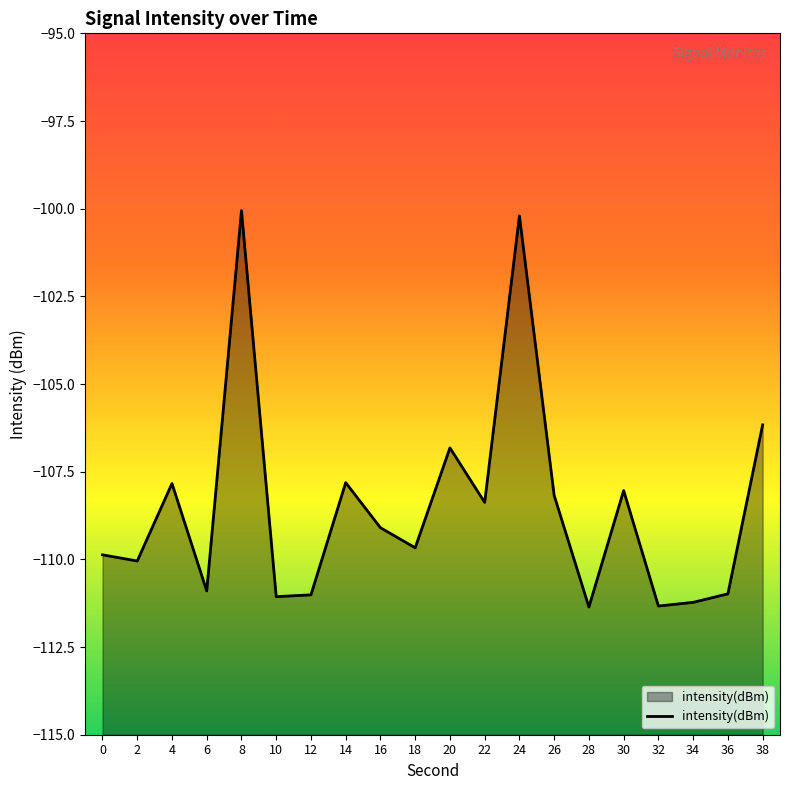

How many values are below -109?

11